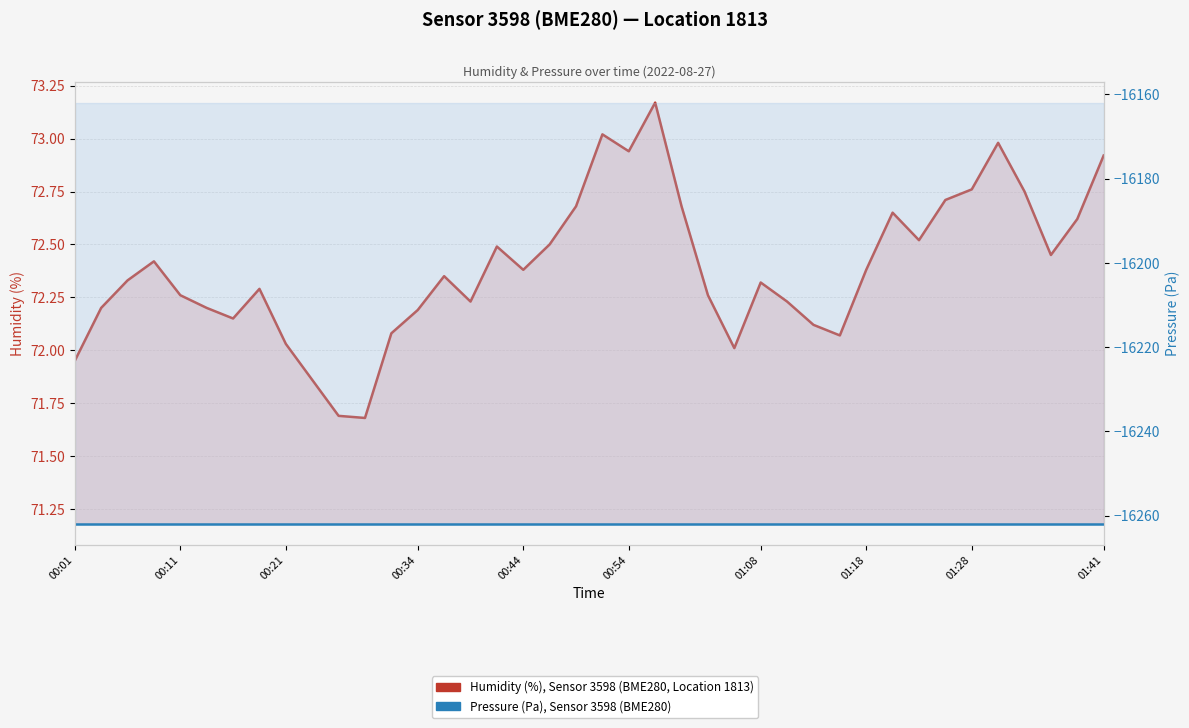

What is the difference between the maximum and minimum values in the Humidity (%), Sensor 3598, Location 1813 series?

1.5